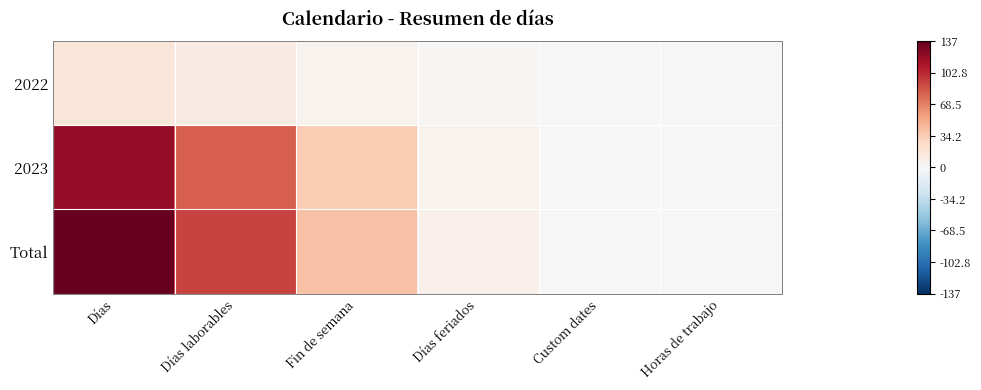

Which series has the widest spread of values?

Total